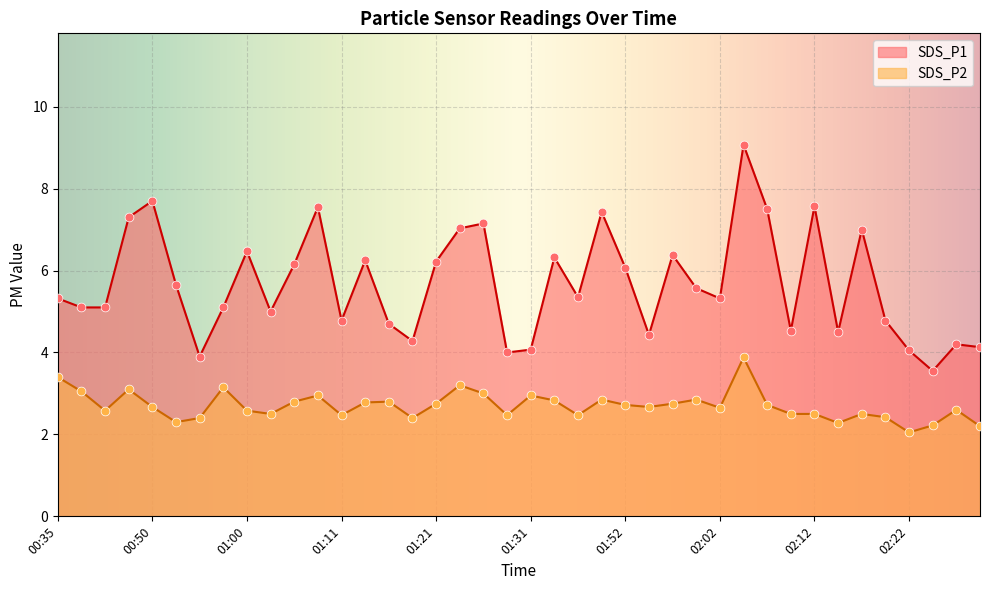

Is the value of SDS_P2 at 00:55 greater than the value of SDS_P1 at 01:55?

No